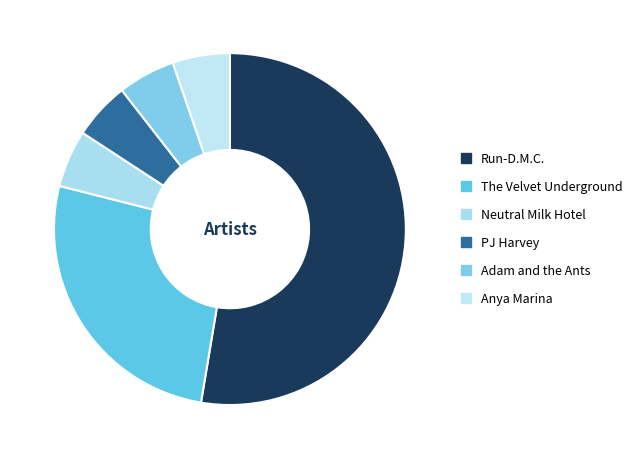

The Neutral Milk Hotel slice represents 15% of the pie. True or false?

False